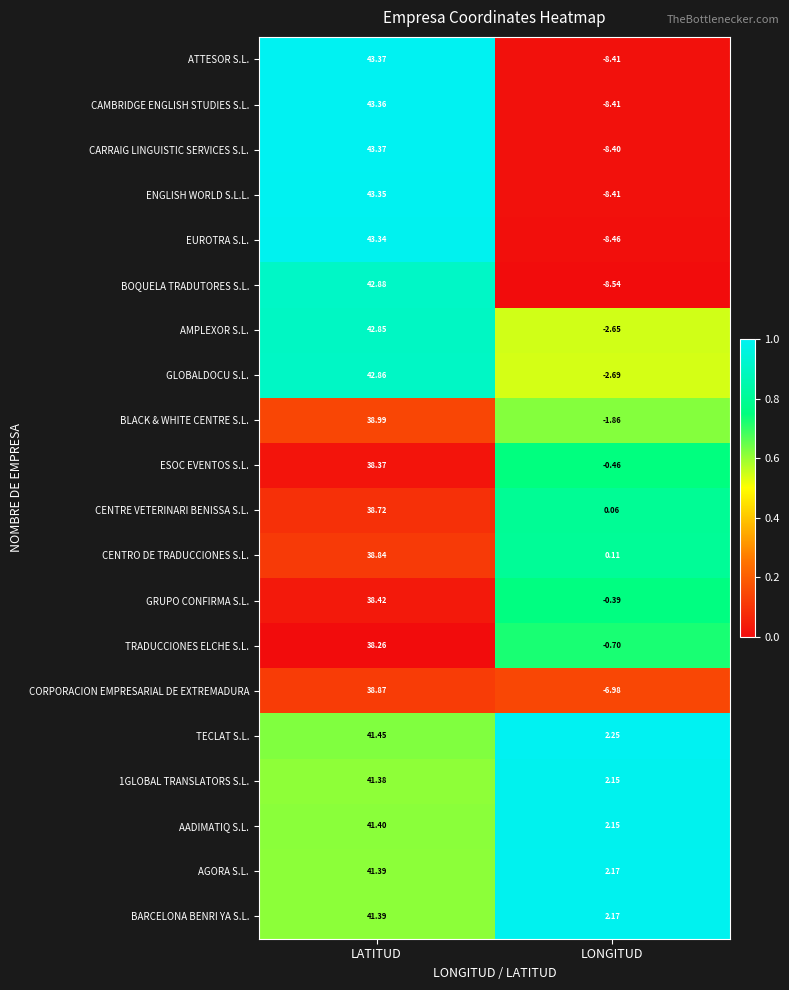

Which series has the largest range (max minus min)?

EUROTRA S.L.